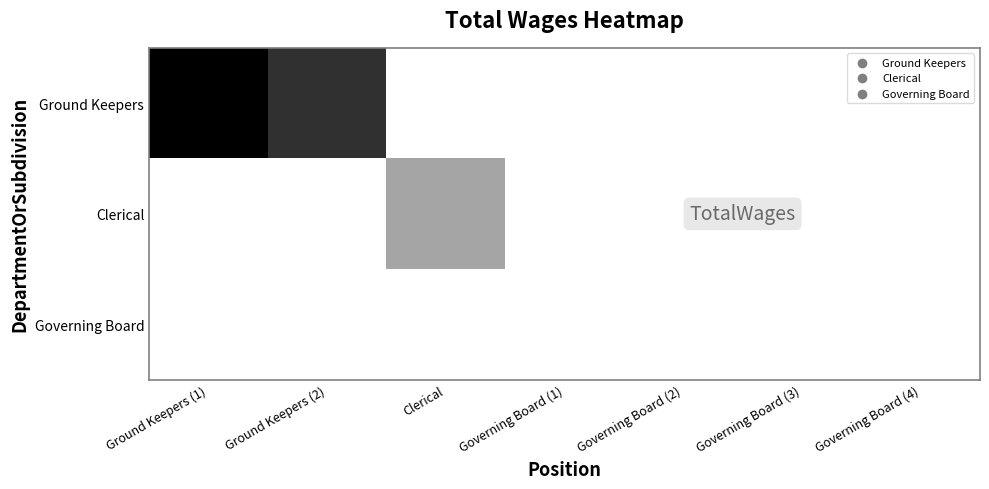

List the series in order of their overall mean, lowest first.

Governing Board, Clerical, Ground Keepers